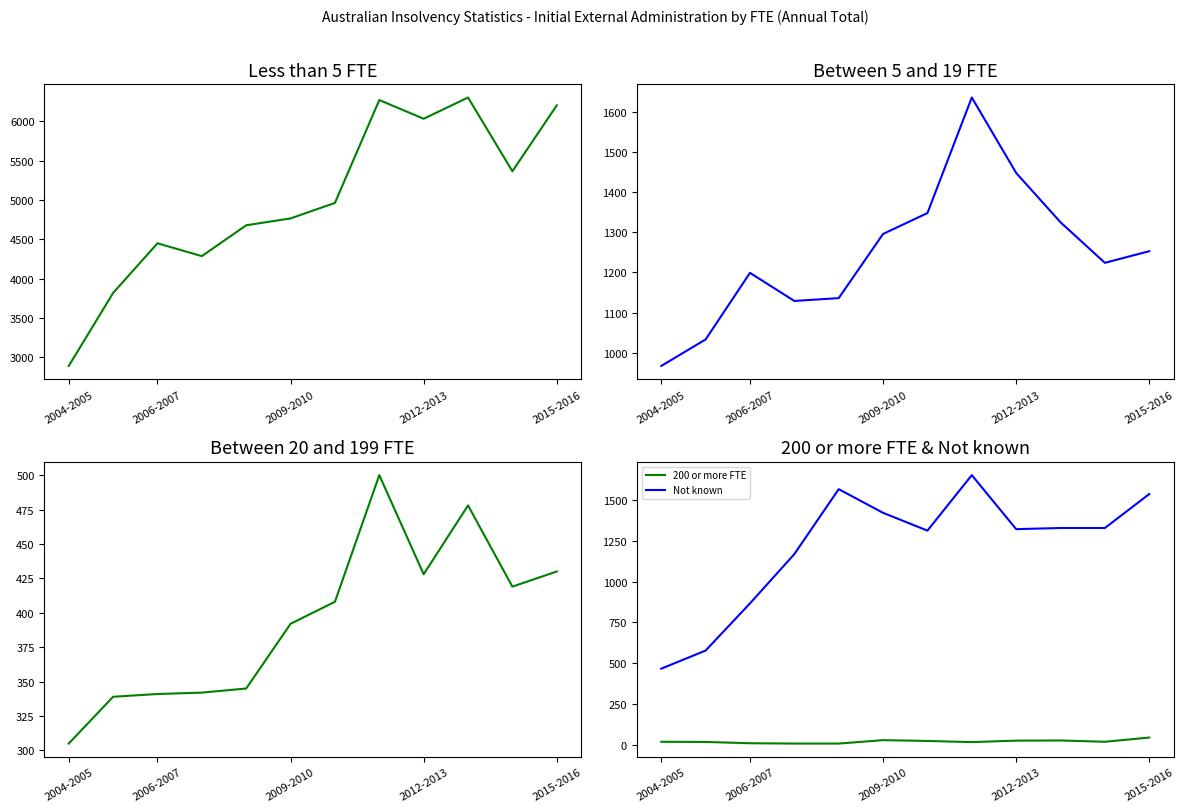

What position from the left is 9?

10